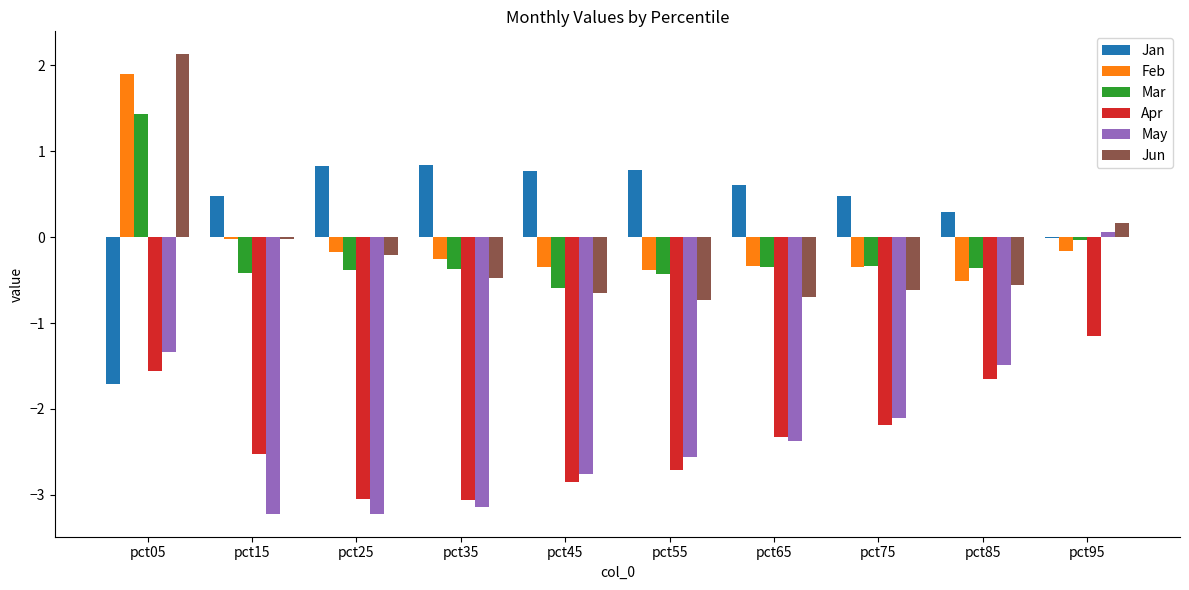

How many data points in Mar are above 0?

1